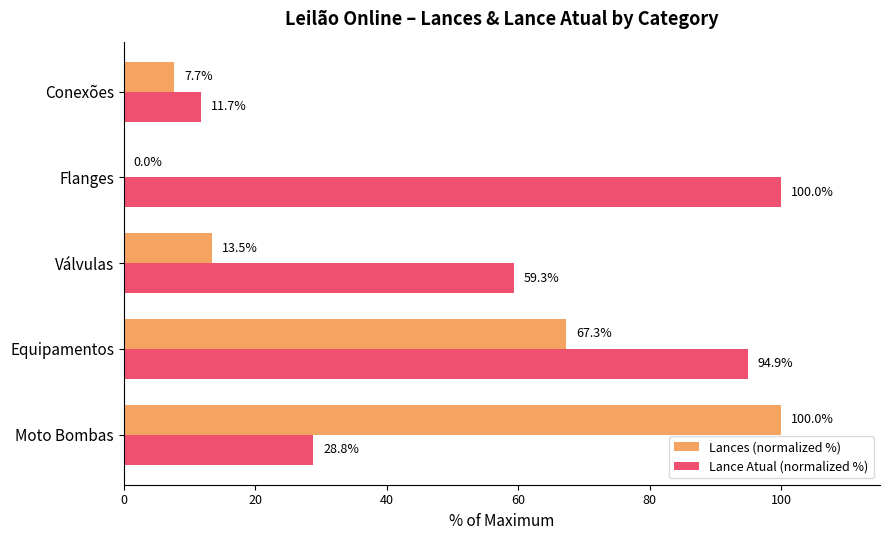

What is the maximum value shown in the chart?

100.0